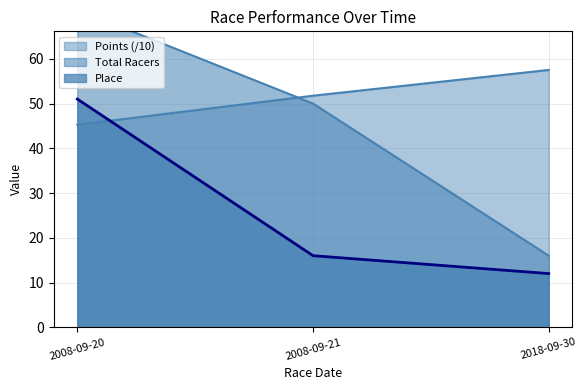

What are all the series names shown in the legend?

Place, Total Racers, Points